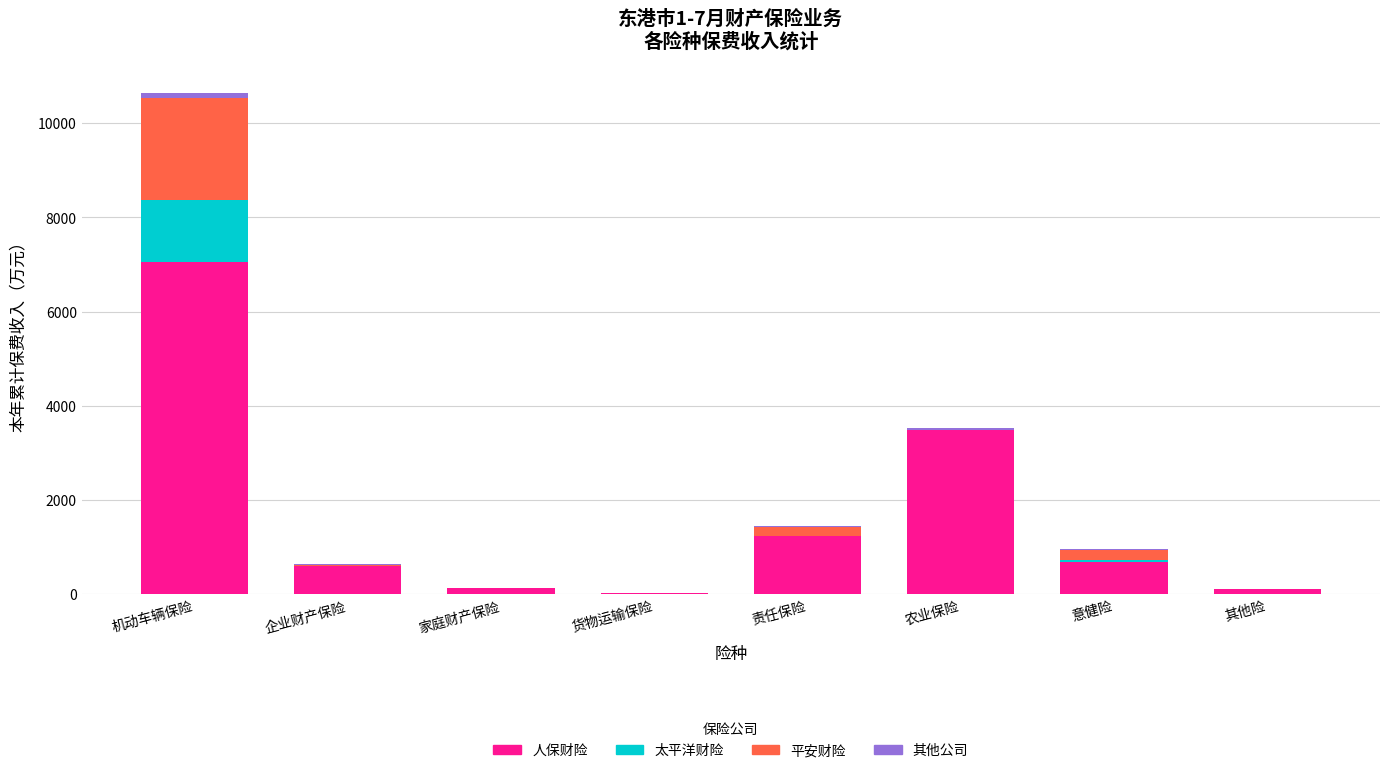

At which label does 人保财险 reach its peak?

机动车辆保险